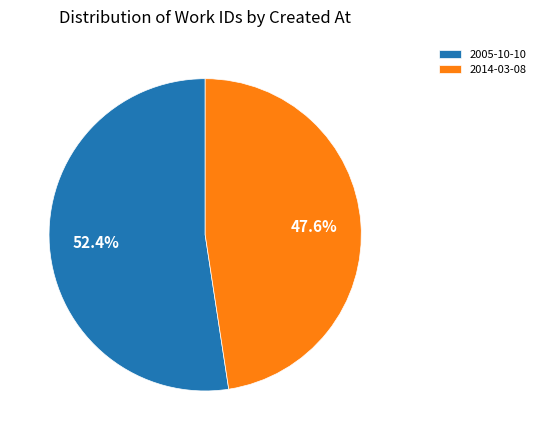

How many segments does this pie chart have?

2